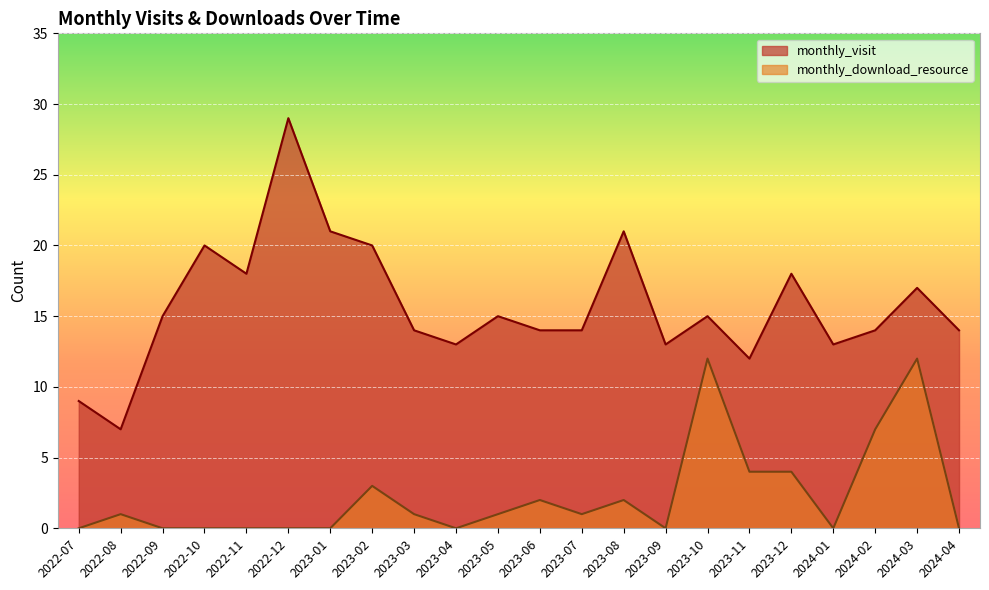

What is the label of the 15th point from the left?

2023-09